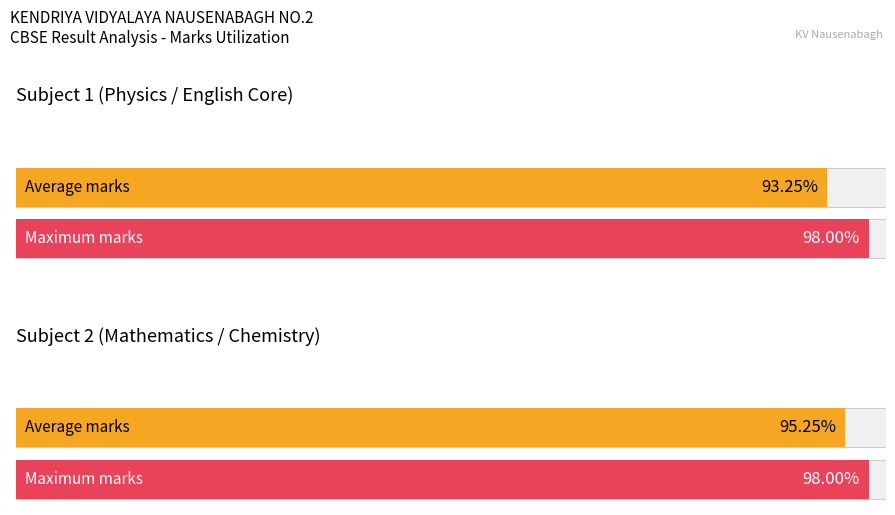

How many bars are there in each group?

2